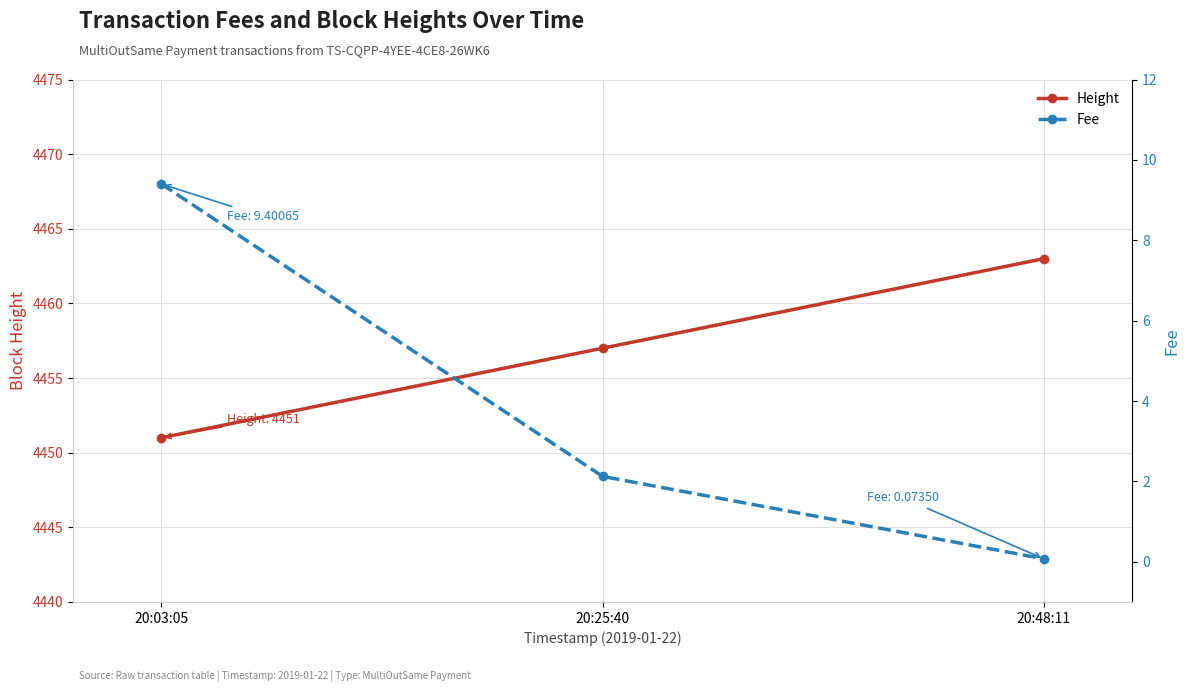

How many data points in Height are above 4457?

1